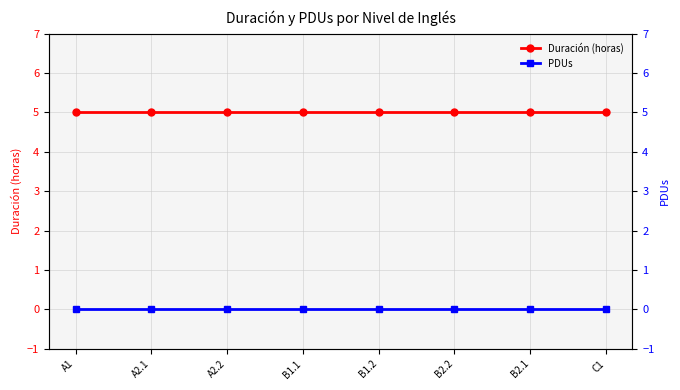

True or false: PDUs and Duración (horas) intersect in this chart.

False